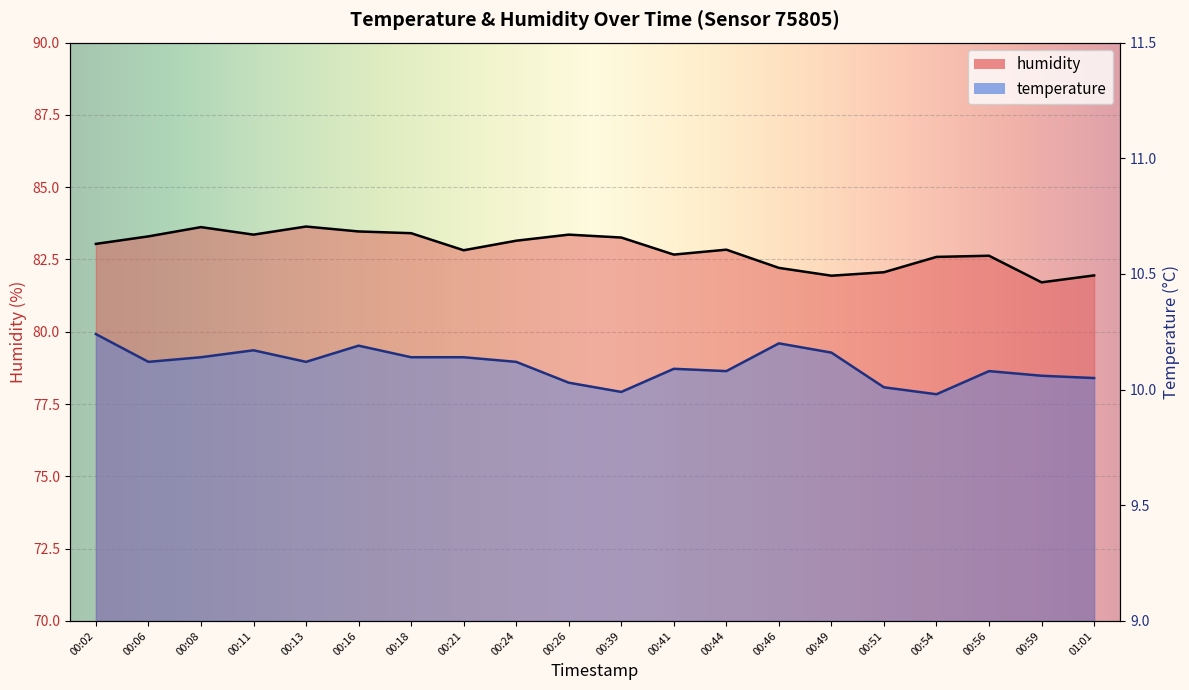

Which series has the widest spread of values?

humidity